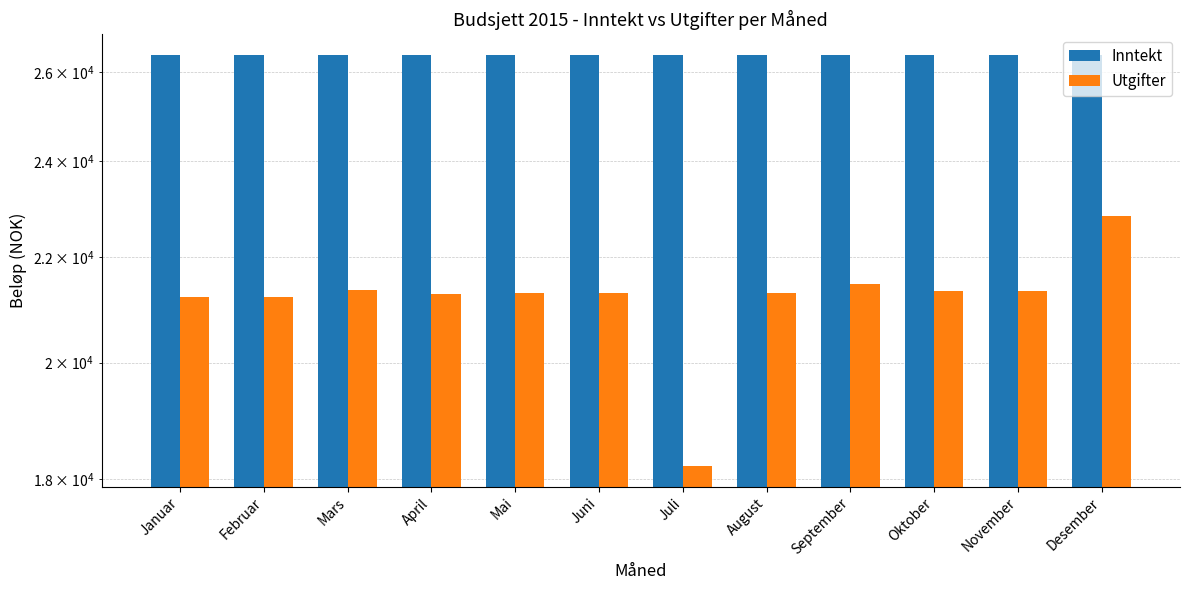

Which category has the lowest value in the Utgifter series?

Juli